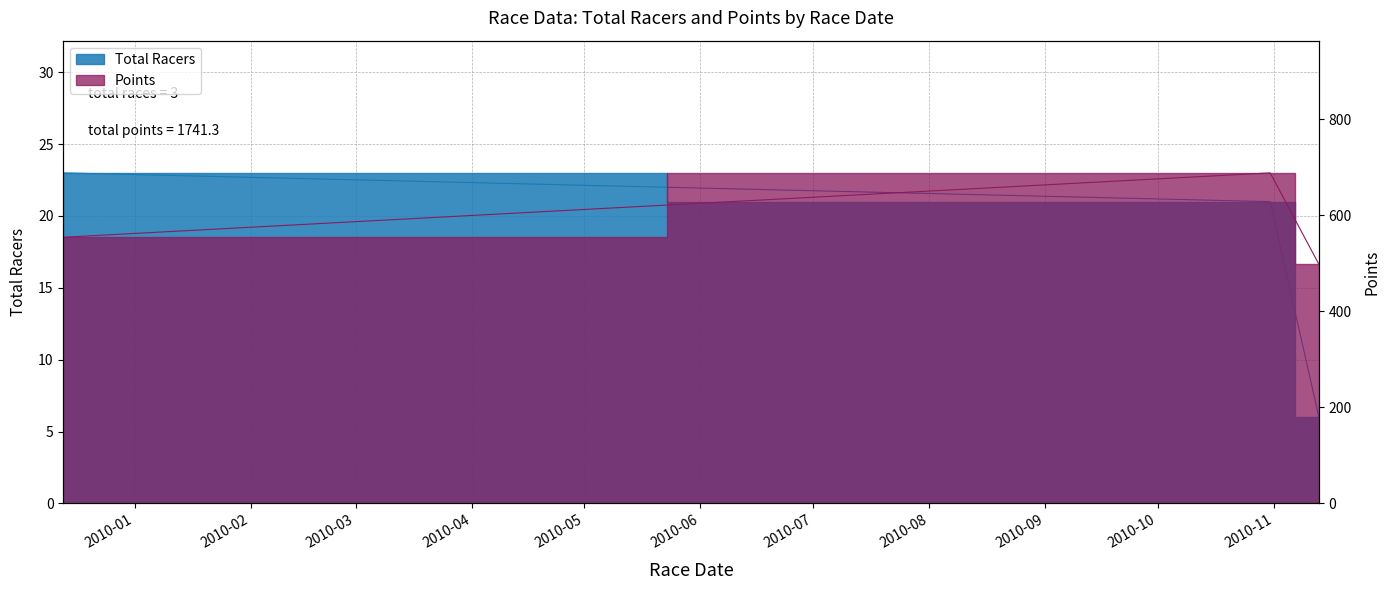

What position from the left is 2010-11-13?

3